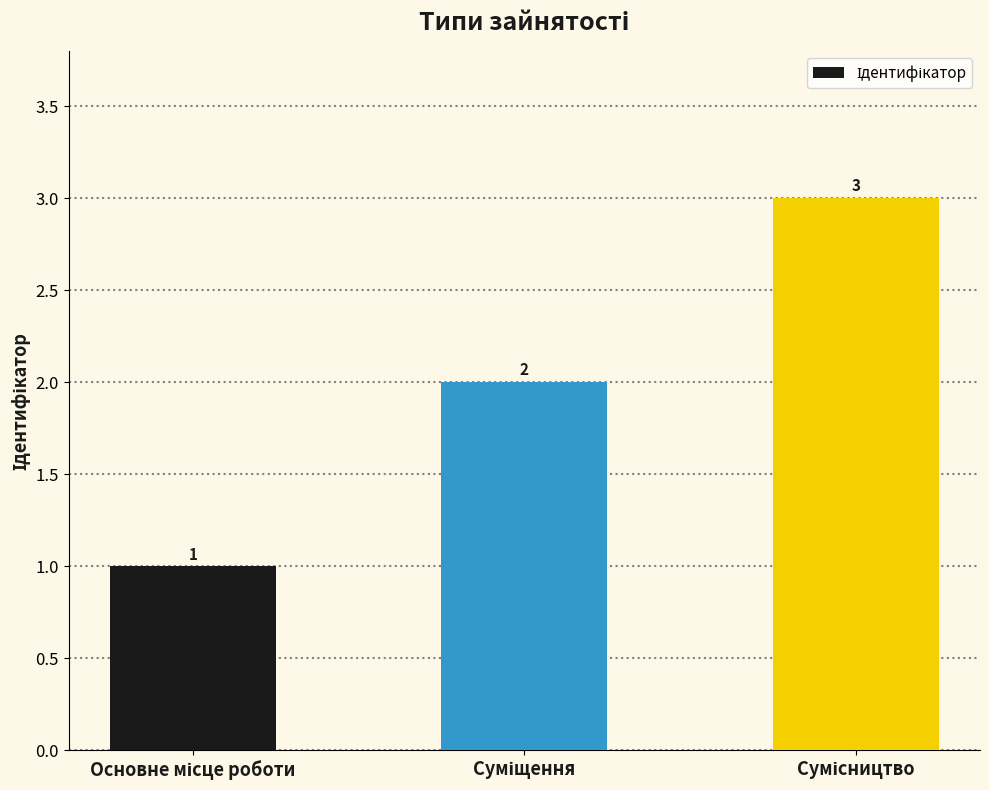

How many distinct data groups are displayed?

1